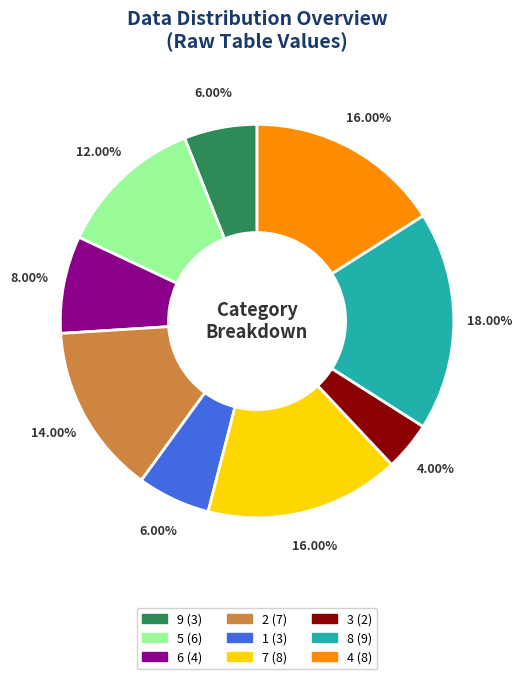

How many segments does this pie chart have?

9